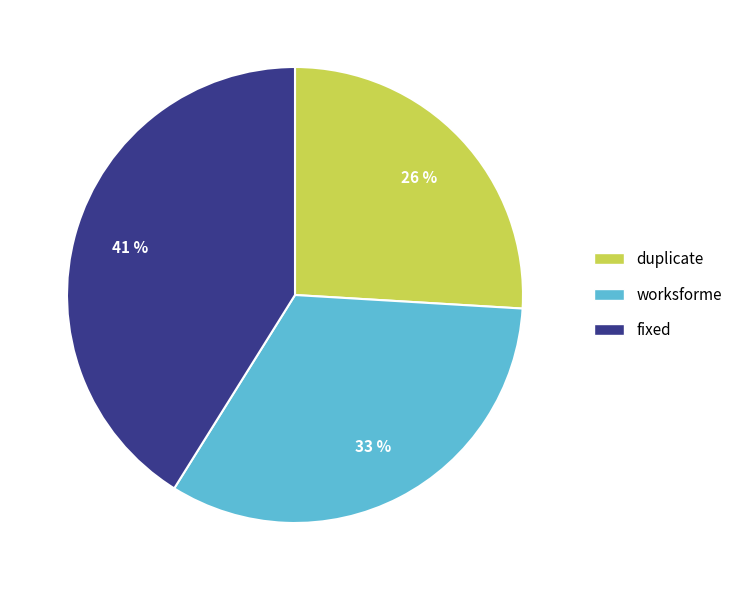

Count the number of slices in the pie.

3